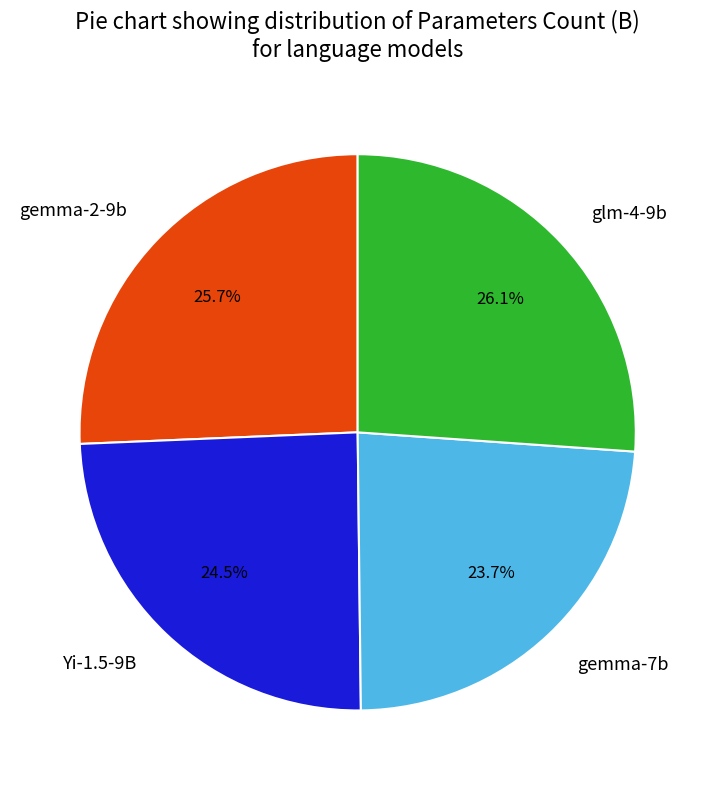

Between Yi-1.5-9B and glm-4-9b, which is larger?

glm-4-9b